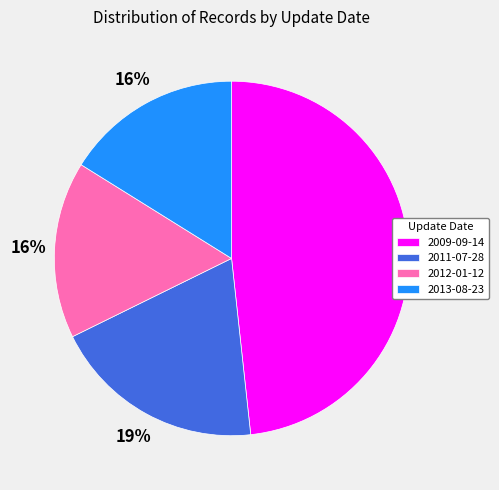

Combined, do 2012-01-12 and 2011-07-28 account for over 50%?

No